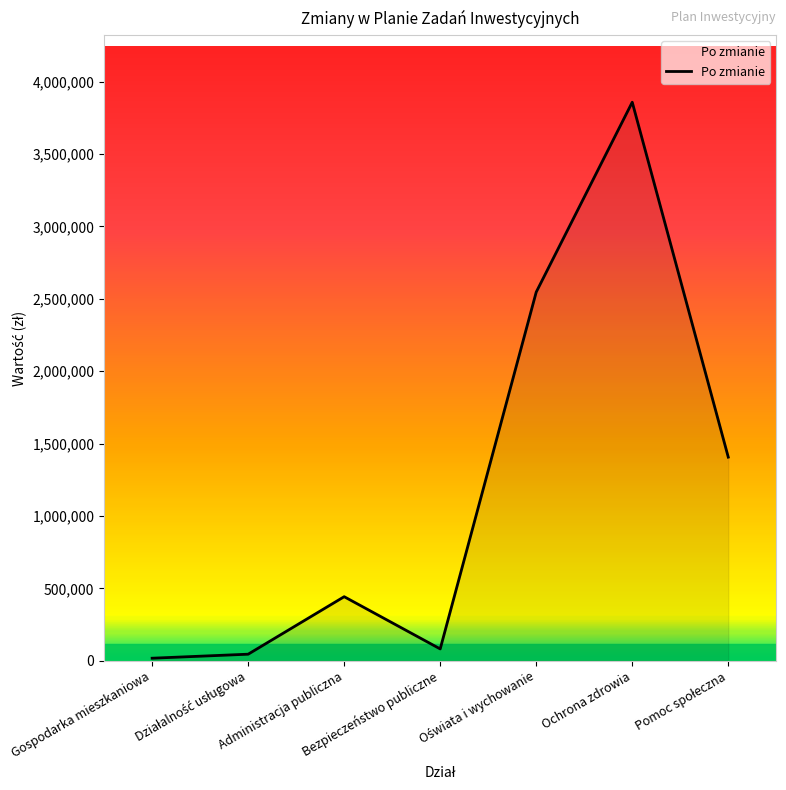

Count the number of categories in the chart.

7